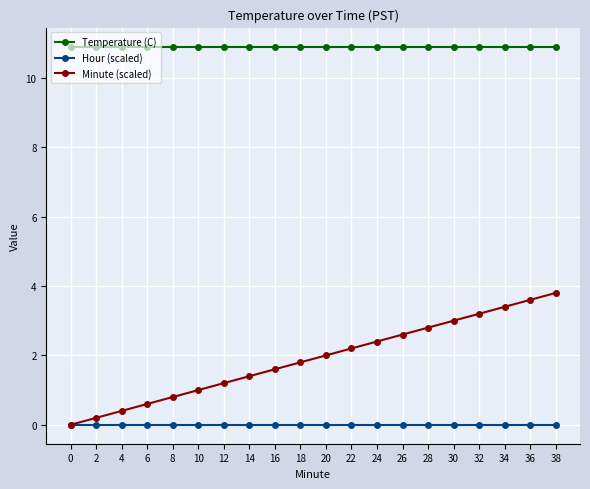

Rank the series at 18 from lowest to highest value.

Hour (scaled), Minute (scaled), Temperature (C)